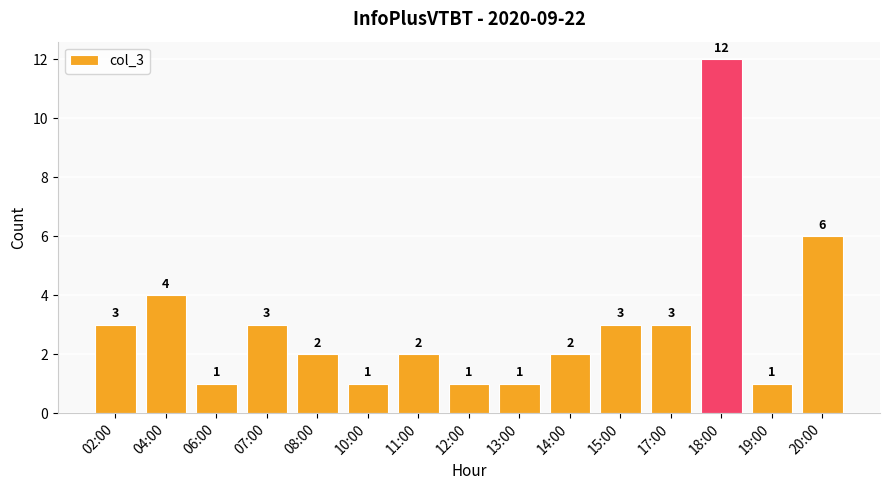

Between 04:00 and 11:00, which is larger?

04:00